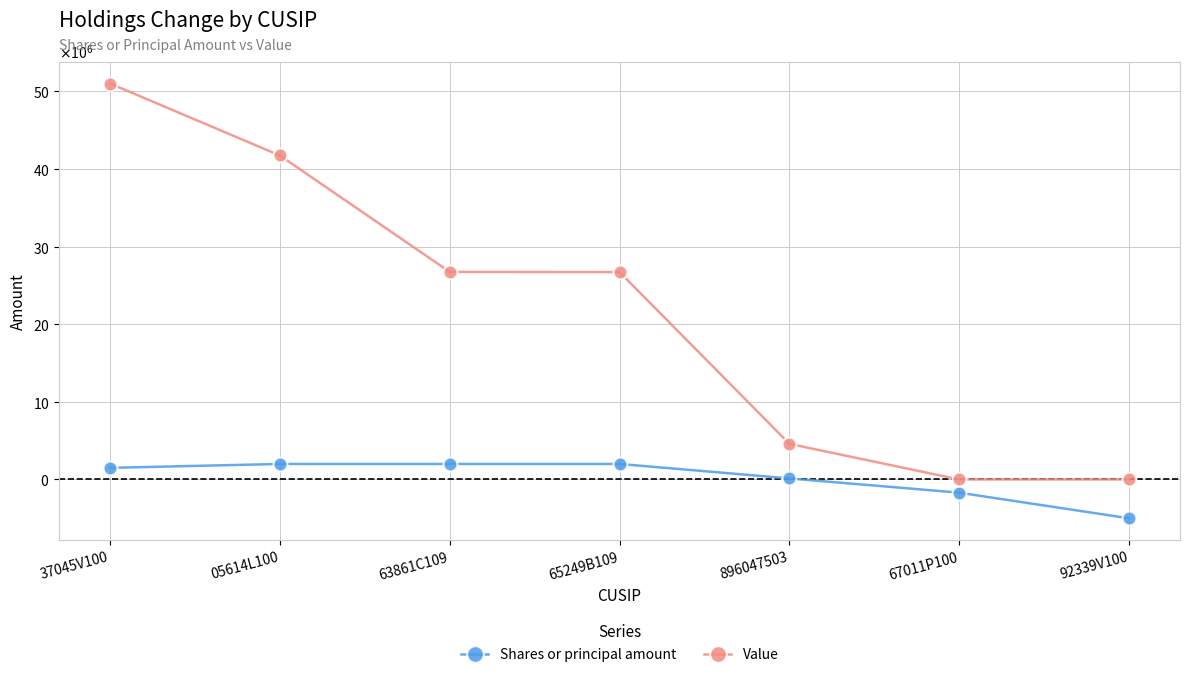

What are all the series names shown in the legend?

Shares or principal amount, Value